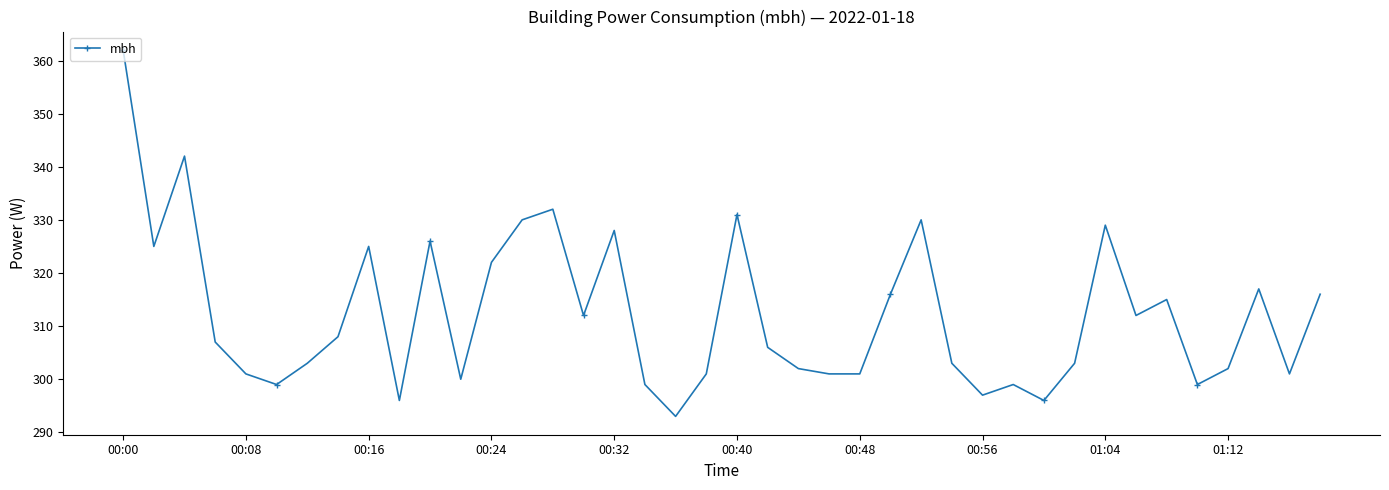

What is the minimum value shown in the chart?

293